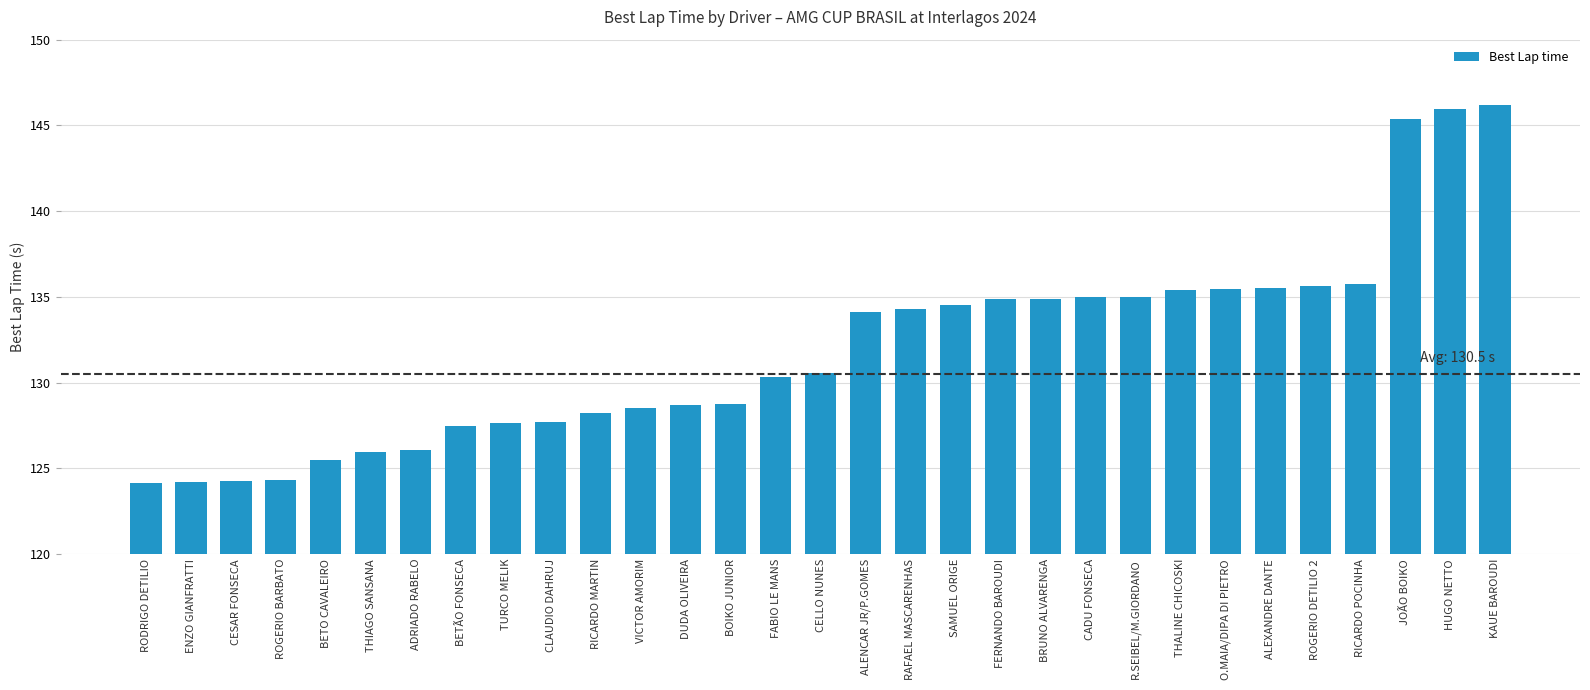

What is the value of the 10th bar from the left?

127.7